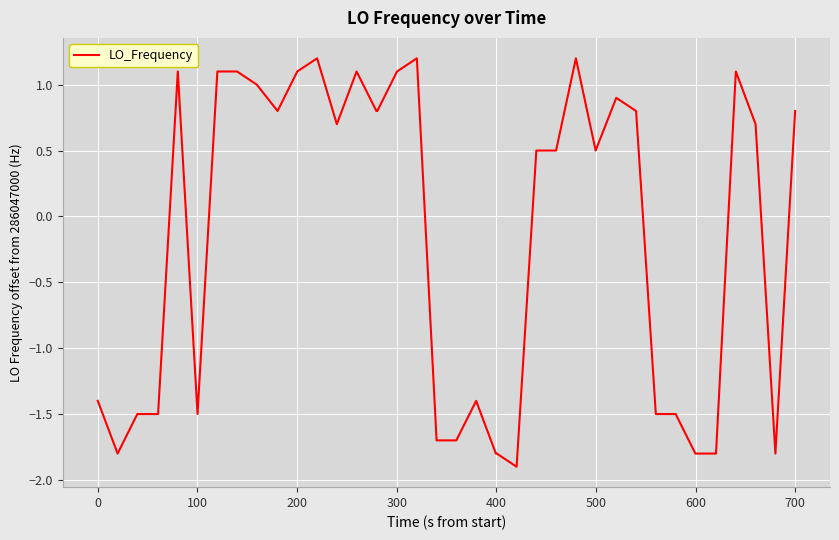

What is the maximum value shown in the chart?

1.2